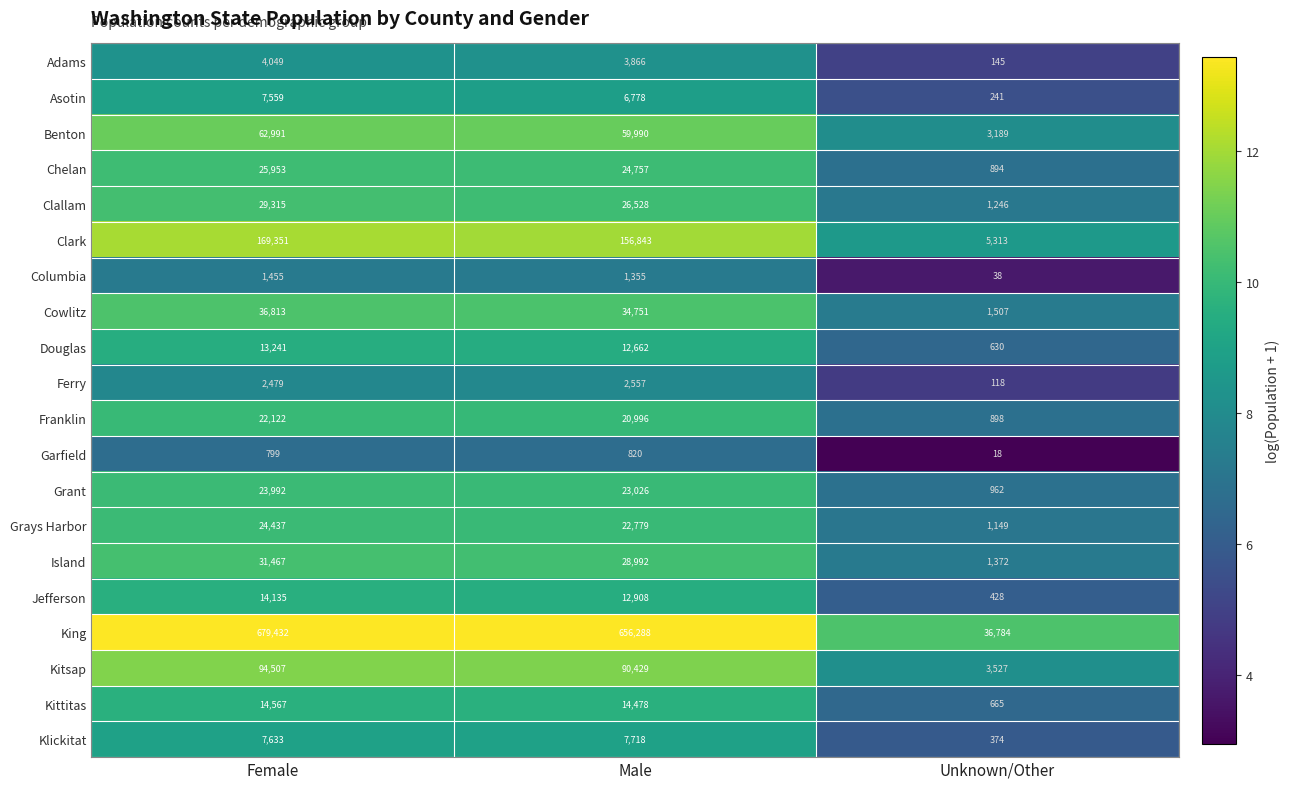

What is the average value of the Columbia series?

949